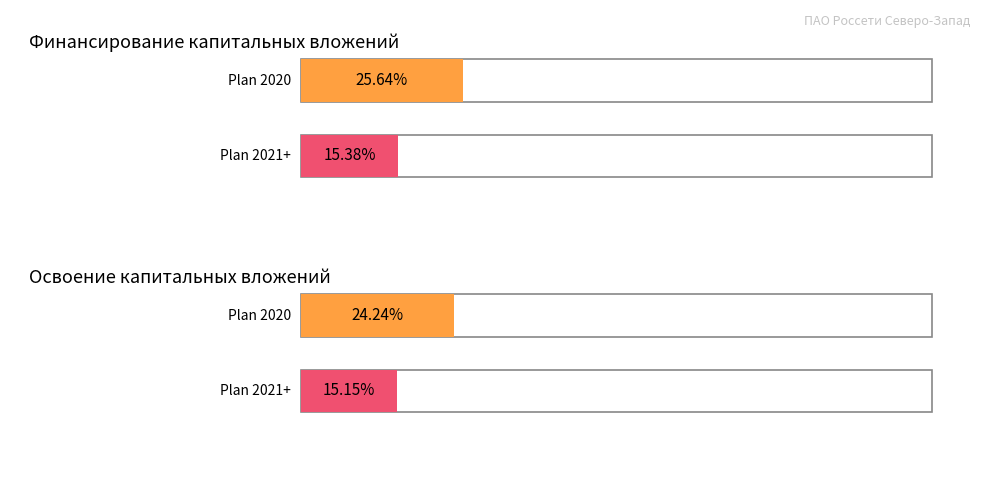

What position from the right is Освоение капитальных вложений?

1